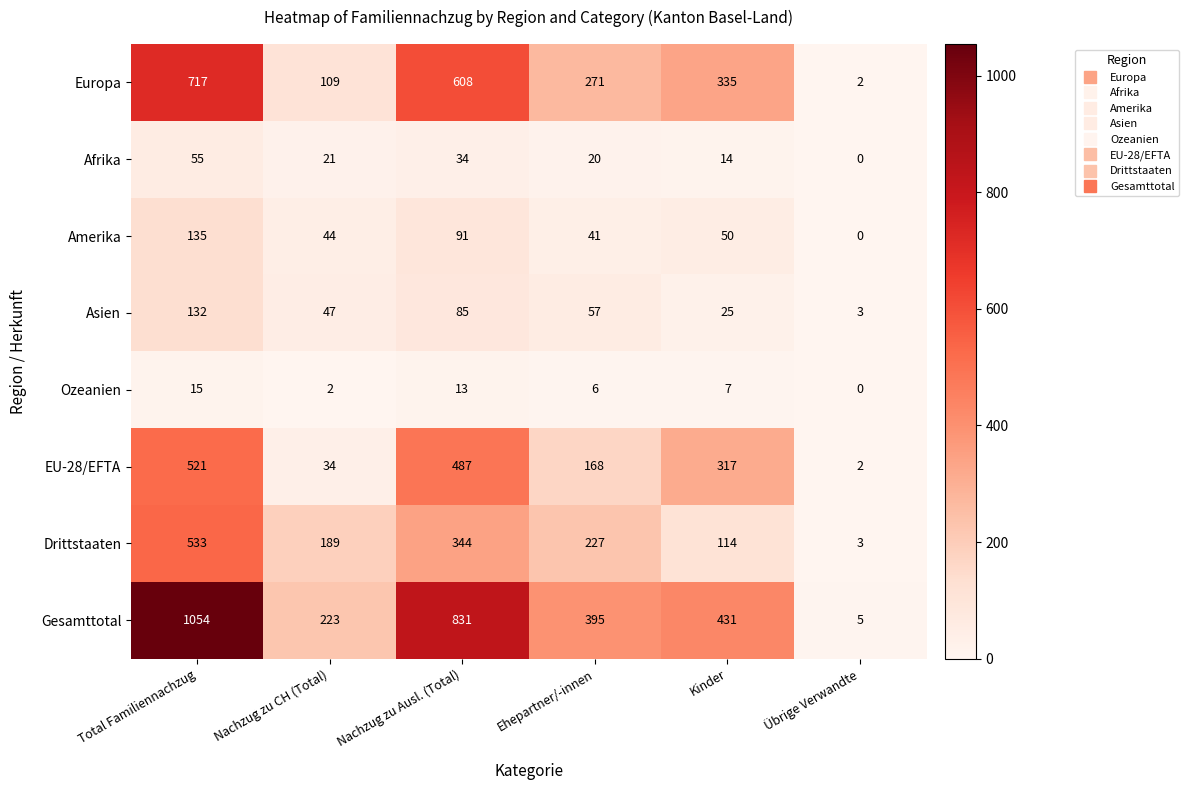

What is the difference between the maximum and minimum values in the EU-28/EFTA series?

519